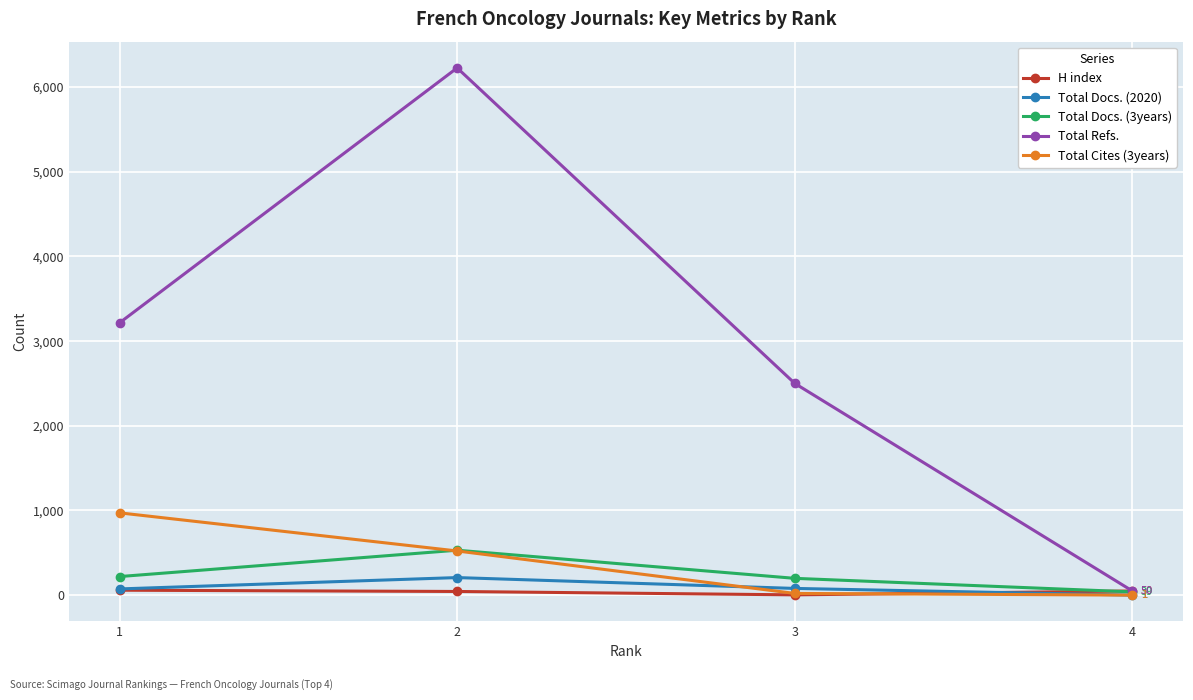

In H index, how many points are lower than both neighbors (excluding endpoints)?

1